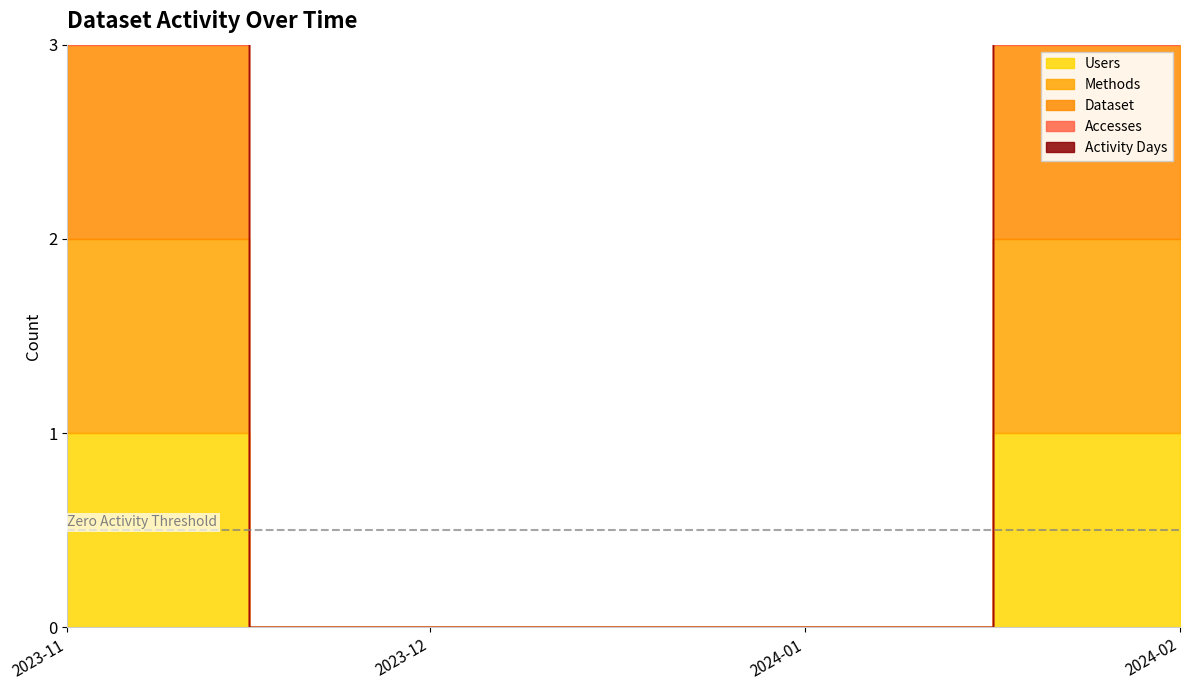

At which category is the sum across all series the highest?

2023-11-01